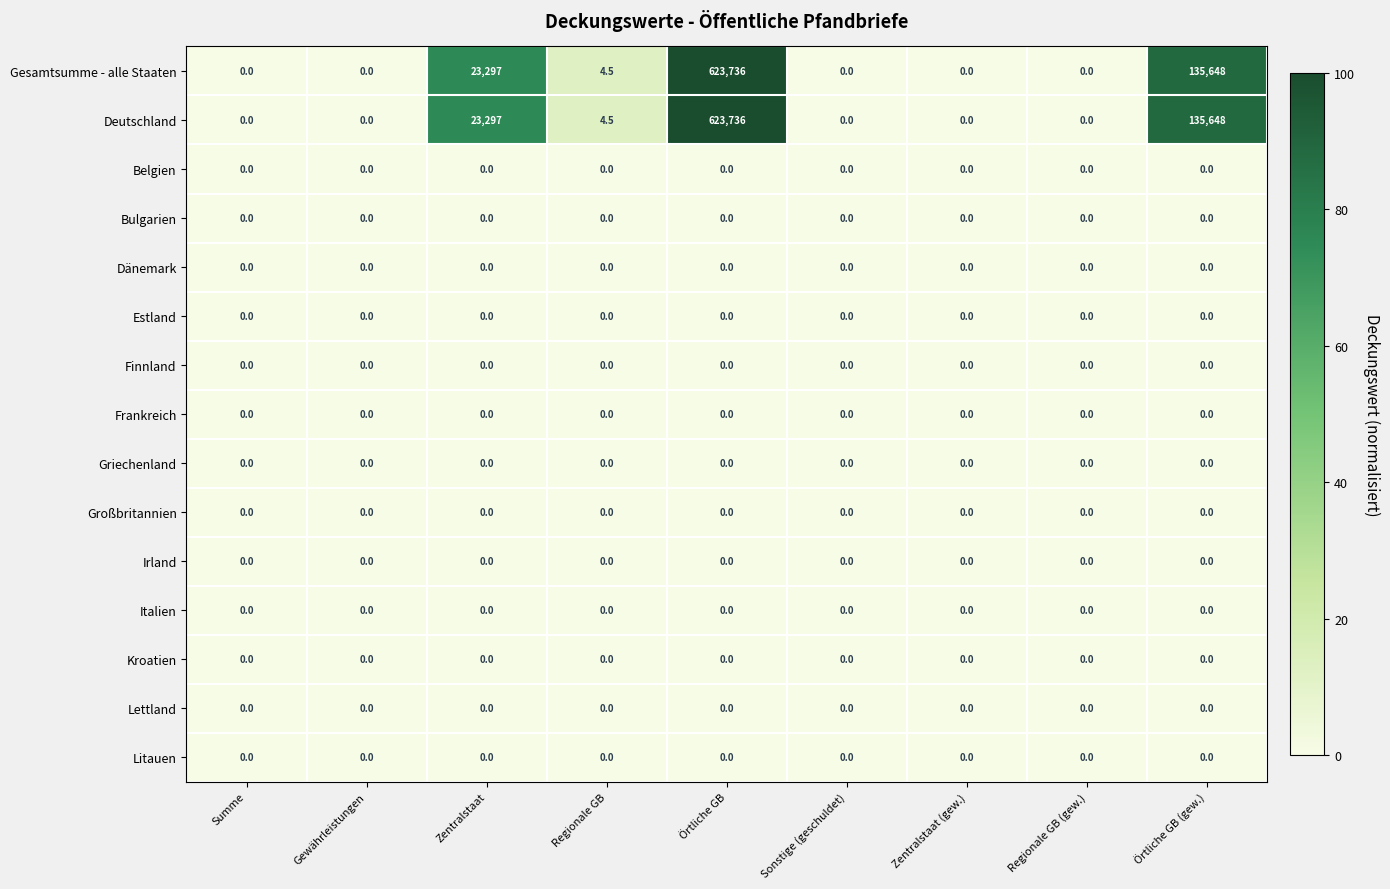

At which category is the sum across all series the highest?

Örtliche GB